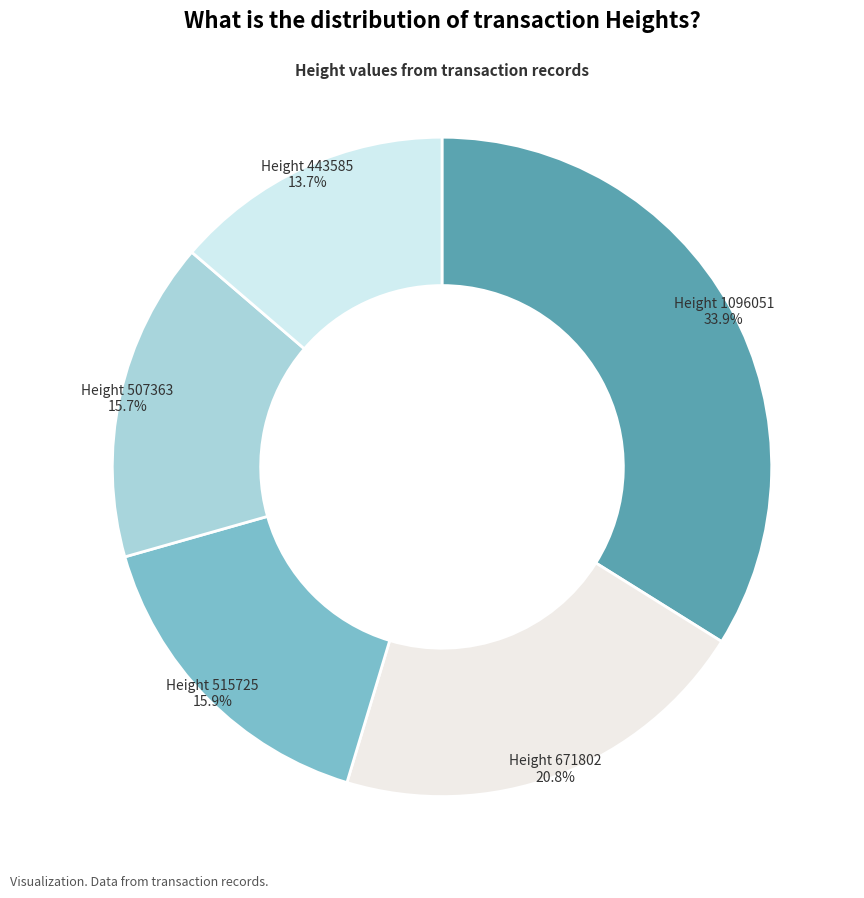

What percentage is the Height 443585 slice, to the nearest percent?

14%